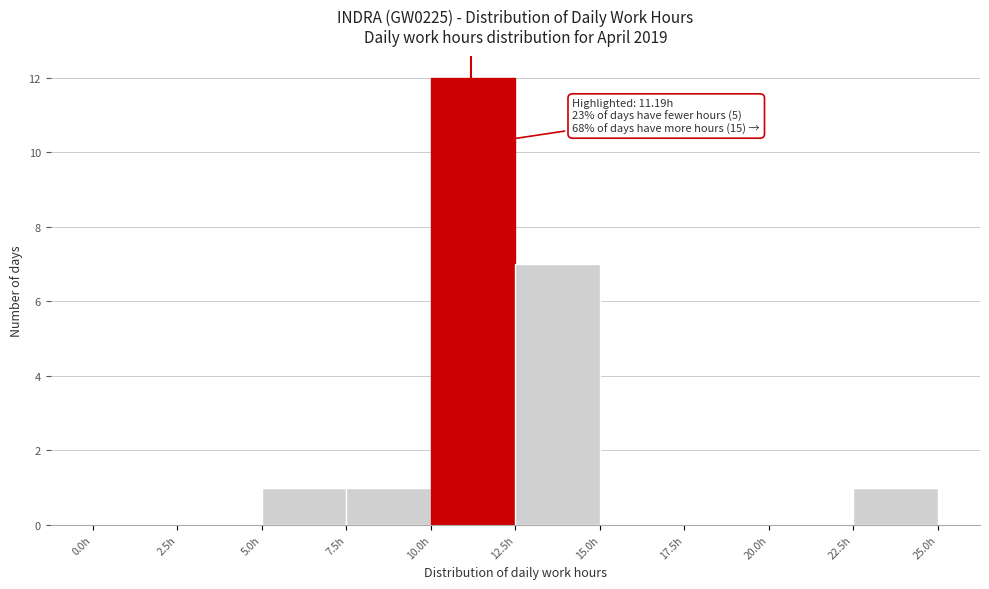

Which range on the x-axis has the tallest bar?

10.0 to 12.5